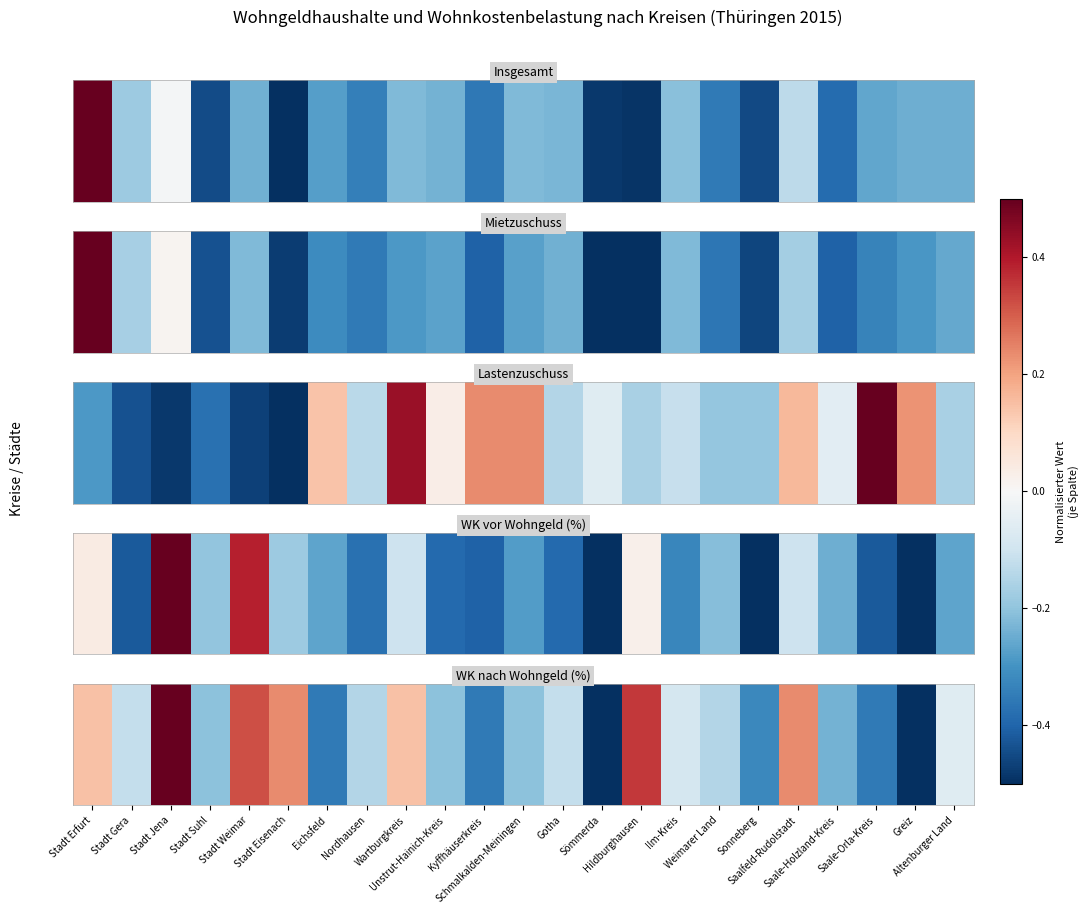

At which category does the chart reach its peak across all series?

Stadt Jena